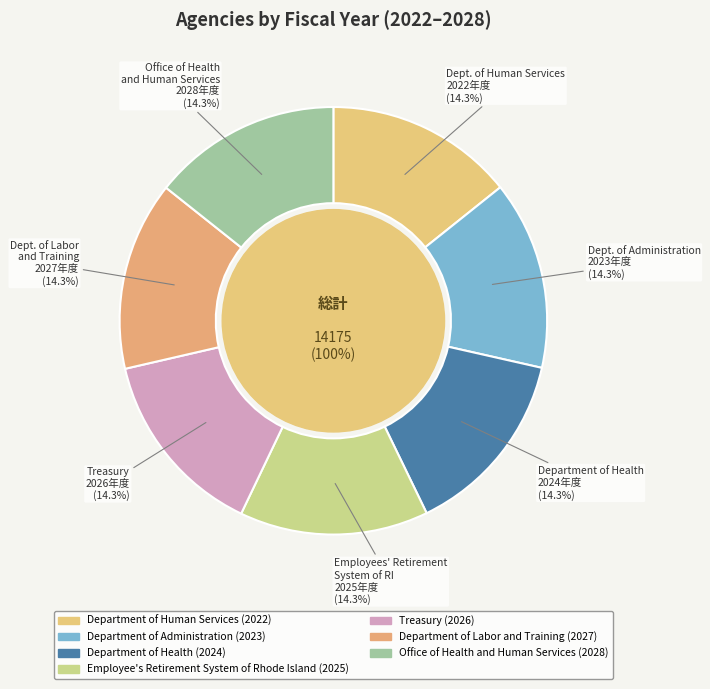

Is the sum of Employee's Retirement System of Rhode Island and Department of Human Services greater than half?

No